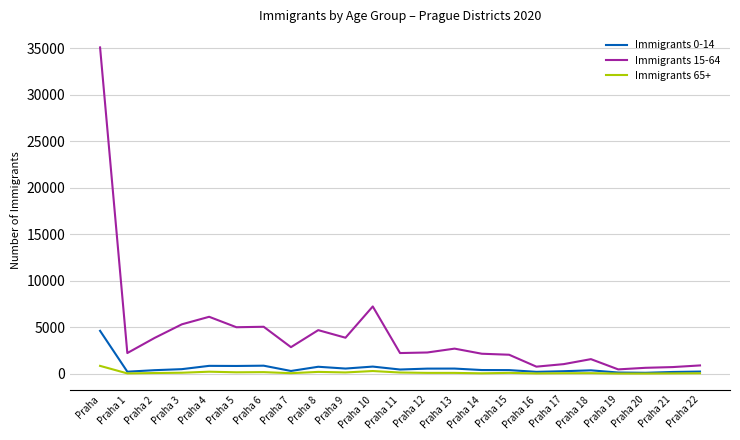

What is the difference between the second highest and minimum values in the Immigrants 0-14 series?

765